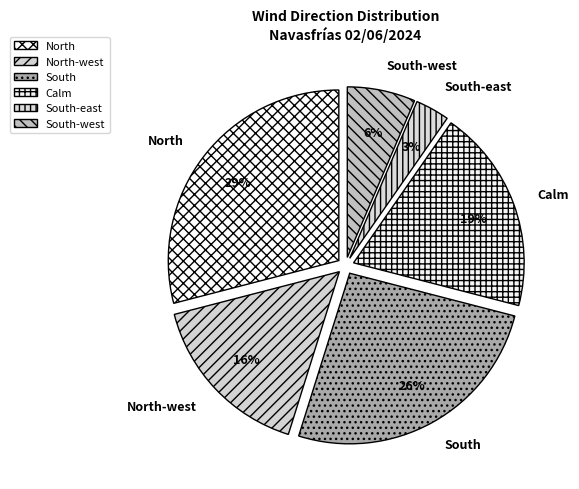

Which has a higher value, Calm or South-east?

Calm